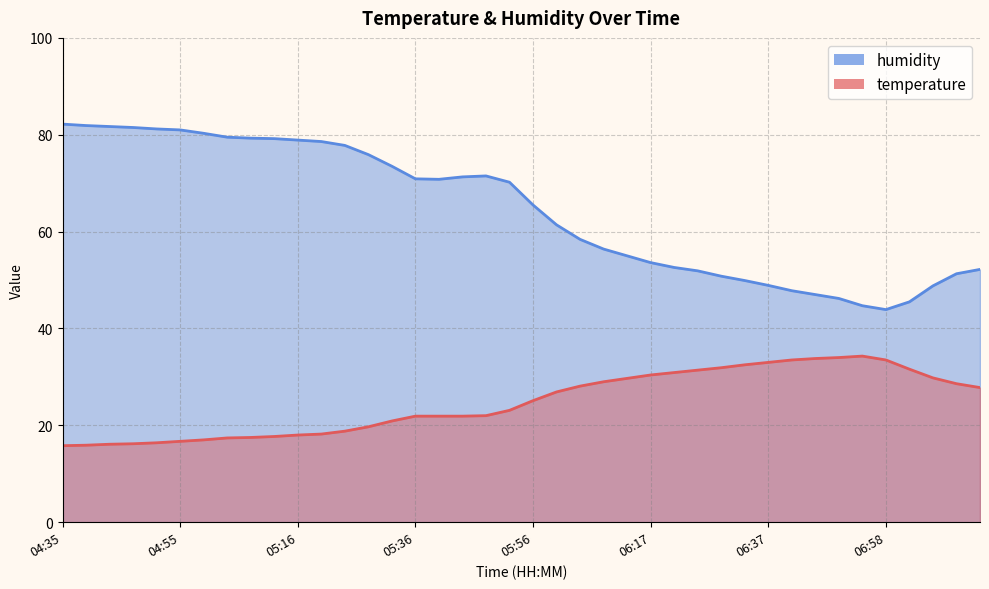

True or false: temperature has more than 1 points higher than both neighbors.

False